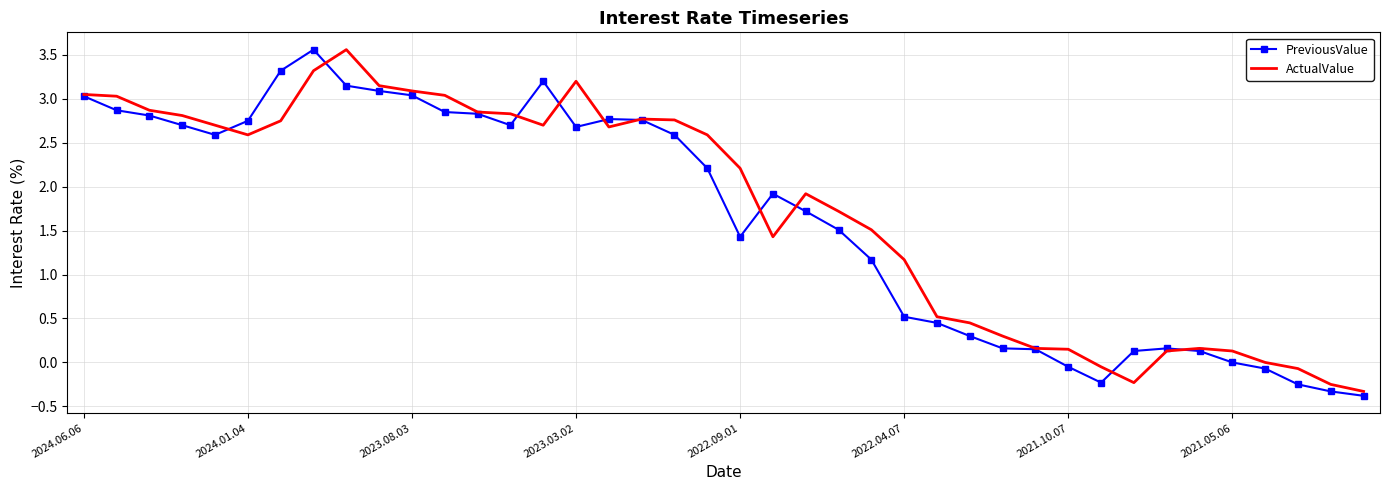

What is the minimum value for PreviousValue?

-0.4